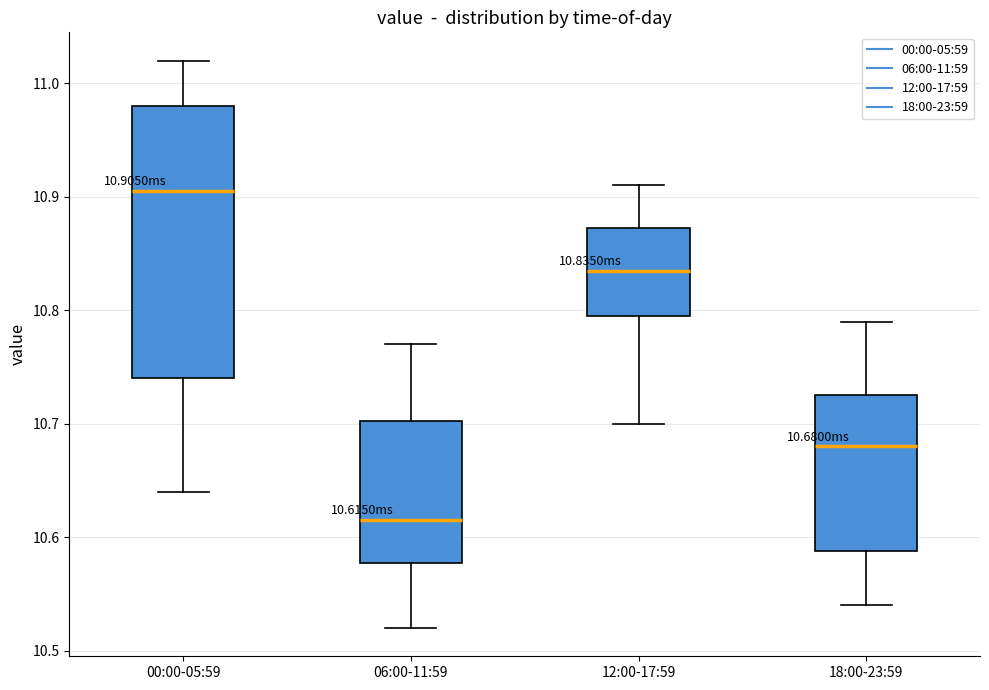

Reading left to right, read every box against the y-axis: the position of its median line, the range the box covers, and the ends of its whiskers. The values are not printed on the chart, so give them approximately, as read against the axis.

00:00-05:59: median 10.91, box 10.74 to 10.98, whiskers 10.64 to 11.02
06:00-11:59: median 10.62, box 10.58 to 10.70, whiskers 10.52 to 10.77
12:00-17:59: median 10.84, box 10.80 to 10.87, whiskers 10.70 to 10.91
18:00-23:59: median 10.68, box 10.59 to 10.73, whiskers 10.54 to 10.79